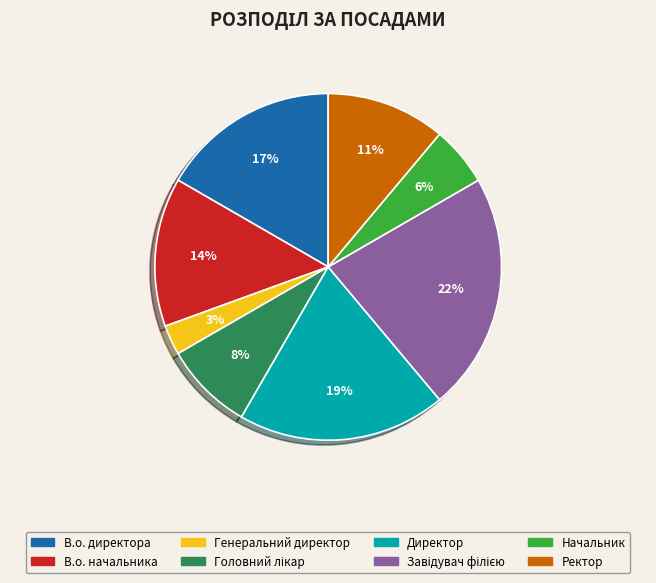

Combined, do В.о. директора and Начальник account for over 50%?

No